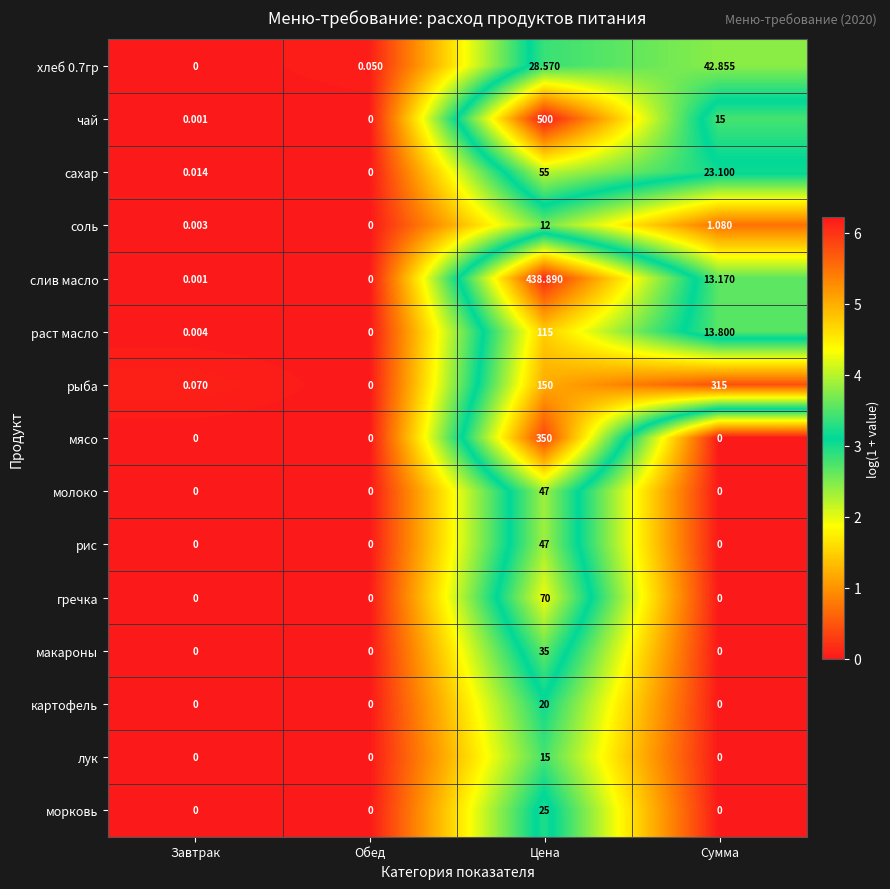

At which category is the sum across all series the highest?

Цена